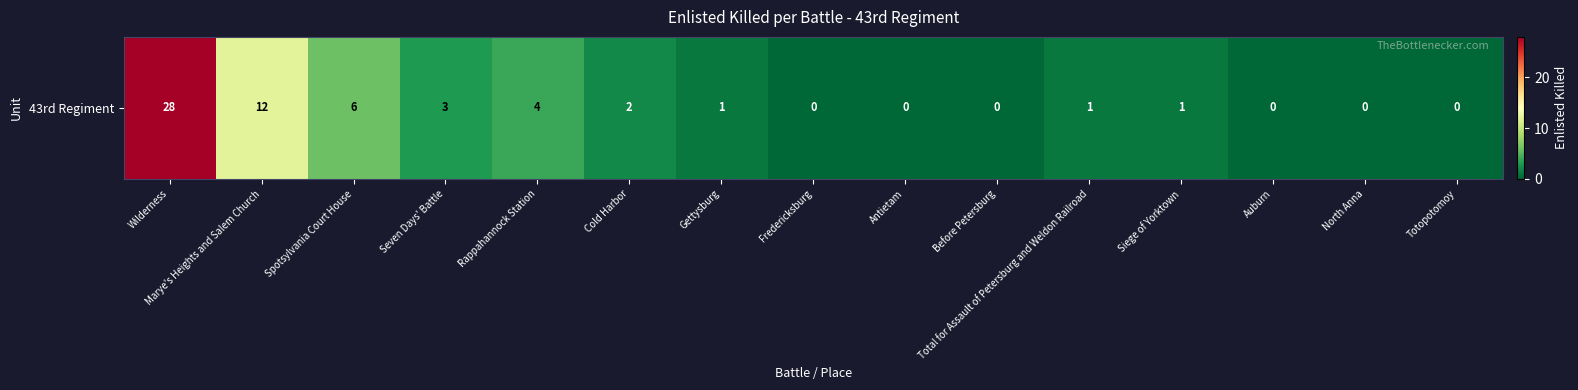

Reading left to right, list all the values displayed in this chart.

Wilderness=28	Marye's Heights and Salem Church=12	Spotsylvania Court House=6	Seven Days' Battle=3	Rappahannock Station=4	Cold Harbor=2	Gettysburg=1	Fredericksburg=0	Antietam=0	Before Petersburg=0	Total for Assault of Petersburg and Weldon Railroad=1	Siege of Yorktown=1	Auburn=0	North Anna=0	Totopotomoy=0